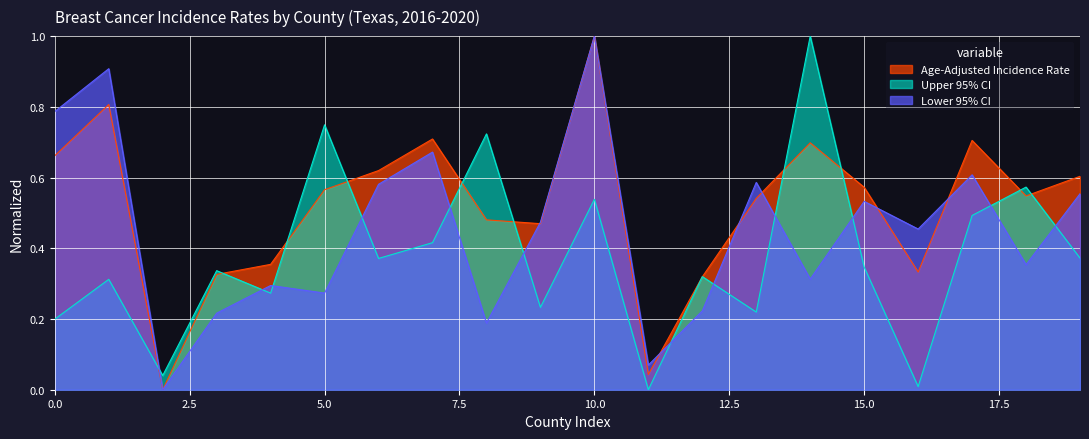

How many times do Upper 95% CI and Lower 95% CI cross each other?

12